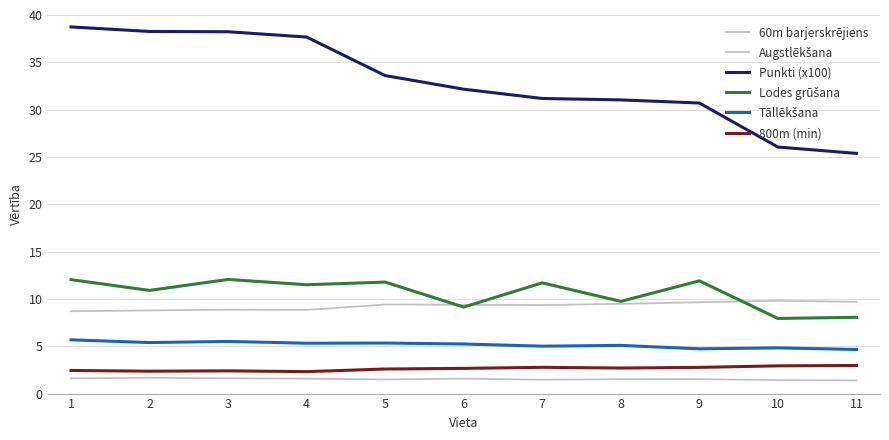

What is the difference between the second highest and second lowest values in the 800m (min) series?

0.6